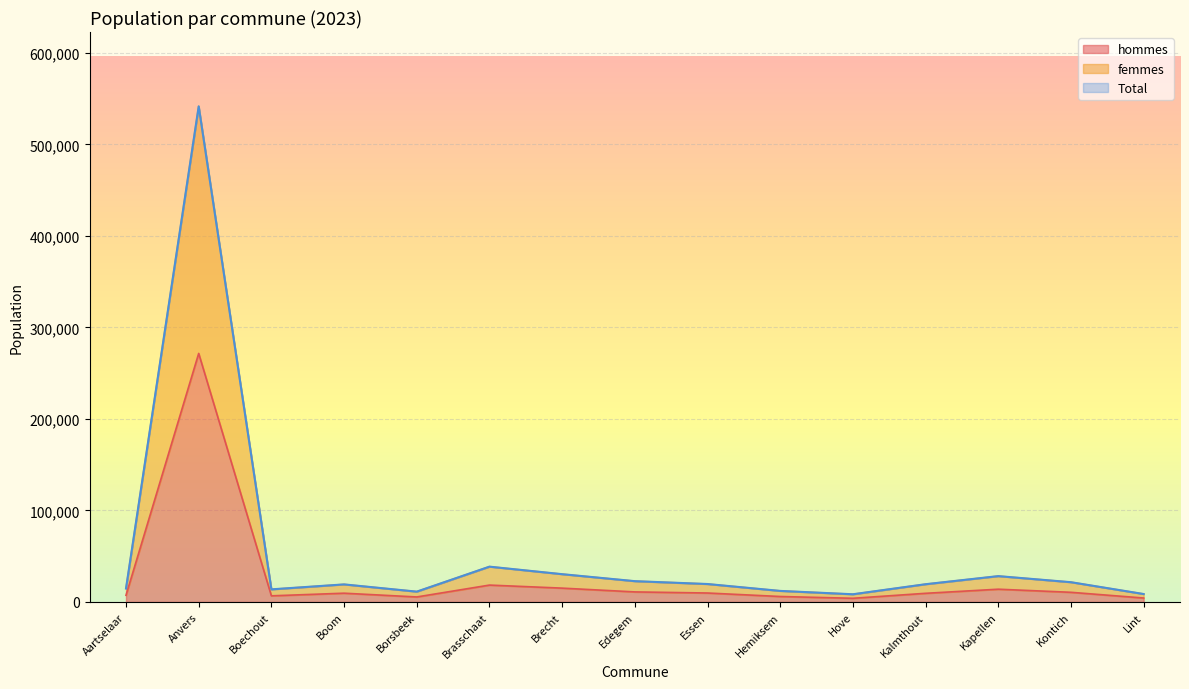

Reading left to right, list all the values displayed in this chart.

hommes: 7340	271583	6731	9609	5499	18471	15140	11016	9815	6002	4051	9486	13977	10586	4335
femmes: 14773	541497	13815	19227	11317	38614	30396	22765	19638	12114	8448	19430	28276	21625	8704
Total: 14773	541497	13815	19227	11317	38614	30396	22765	19638	12114	8448	19430	28276	21625	8704